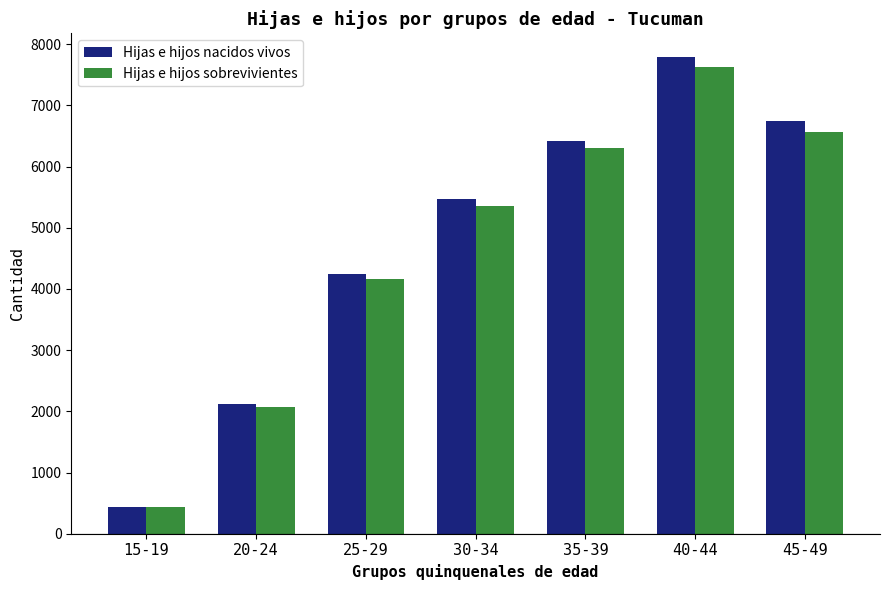

What position from the left is 30-34?

4